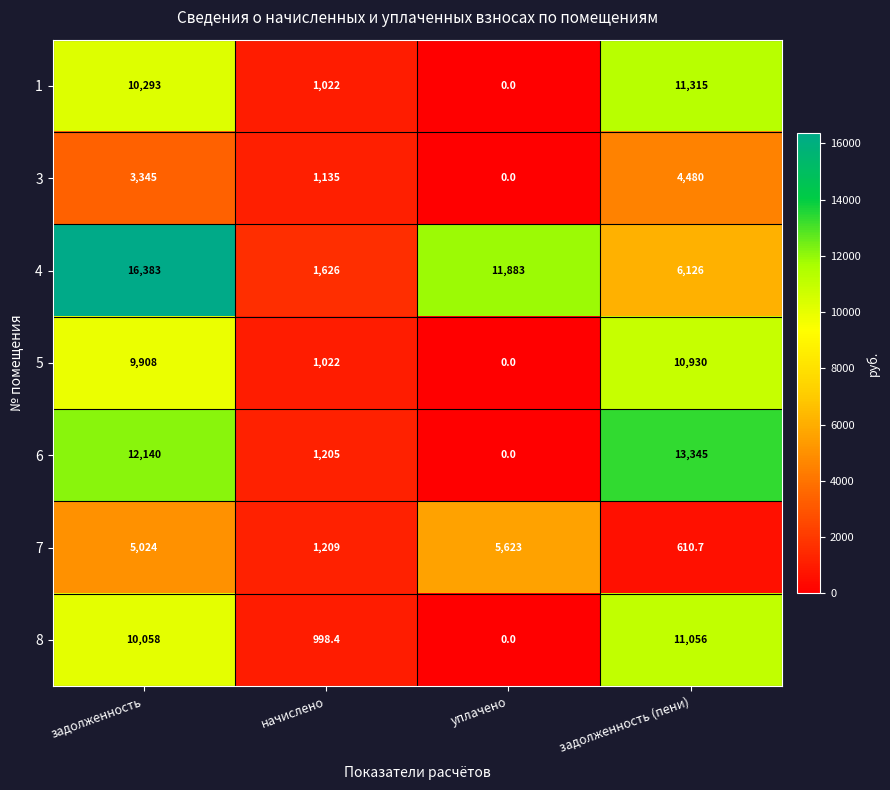

At which label is 7 closest to 3116?

начислено